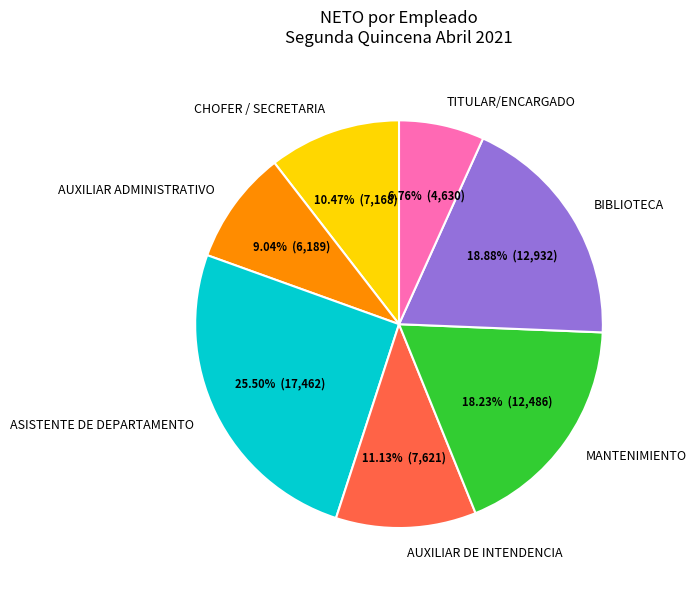

Is the sum of CHOFER / SECRETARIA and ASISTENTE DE DEPARTAMENTO greater than half?

No